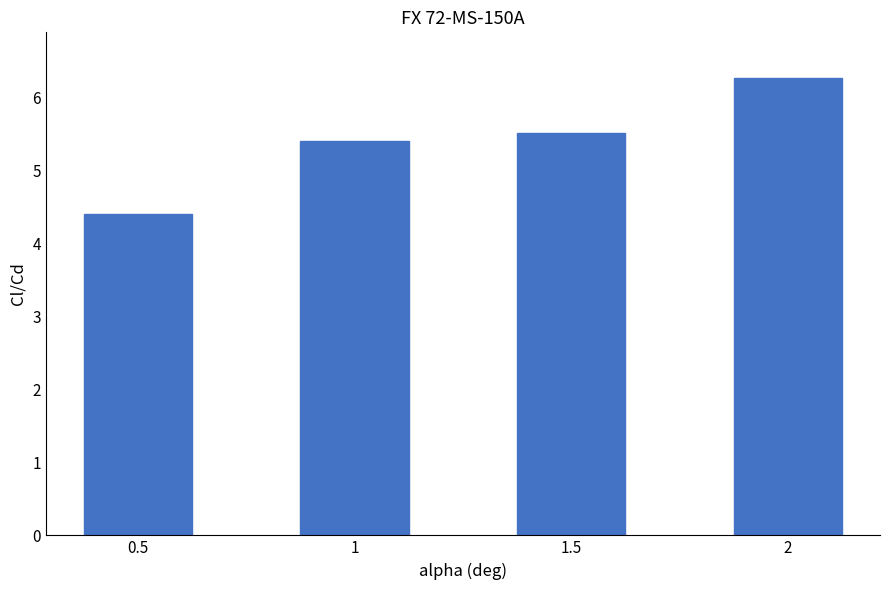

Does the chart contain stacked bars?

No